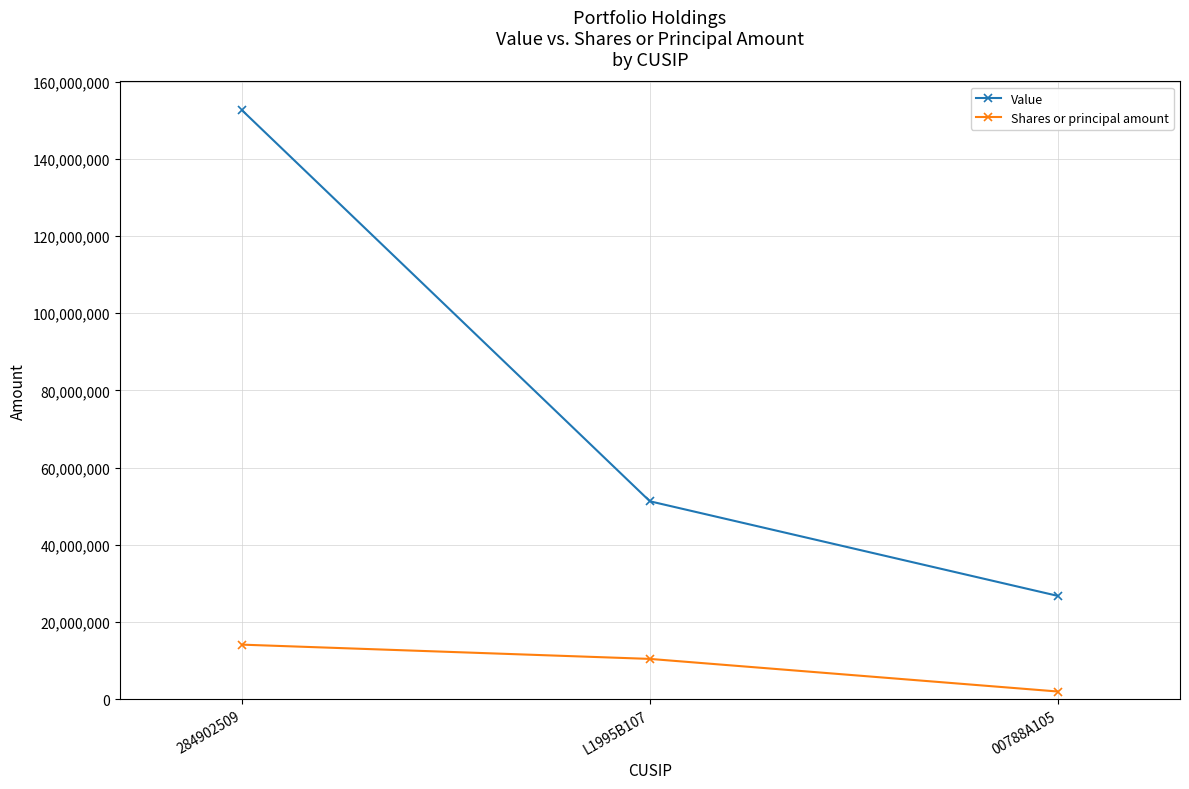

Which label corresponds to the smallest value in the chart?

00788A105